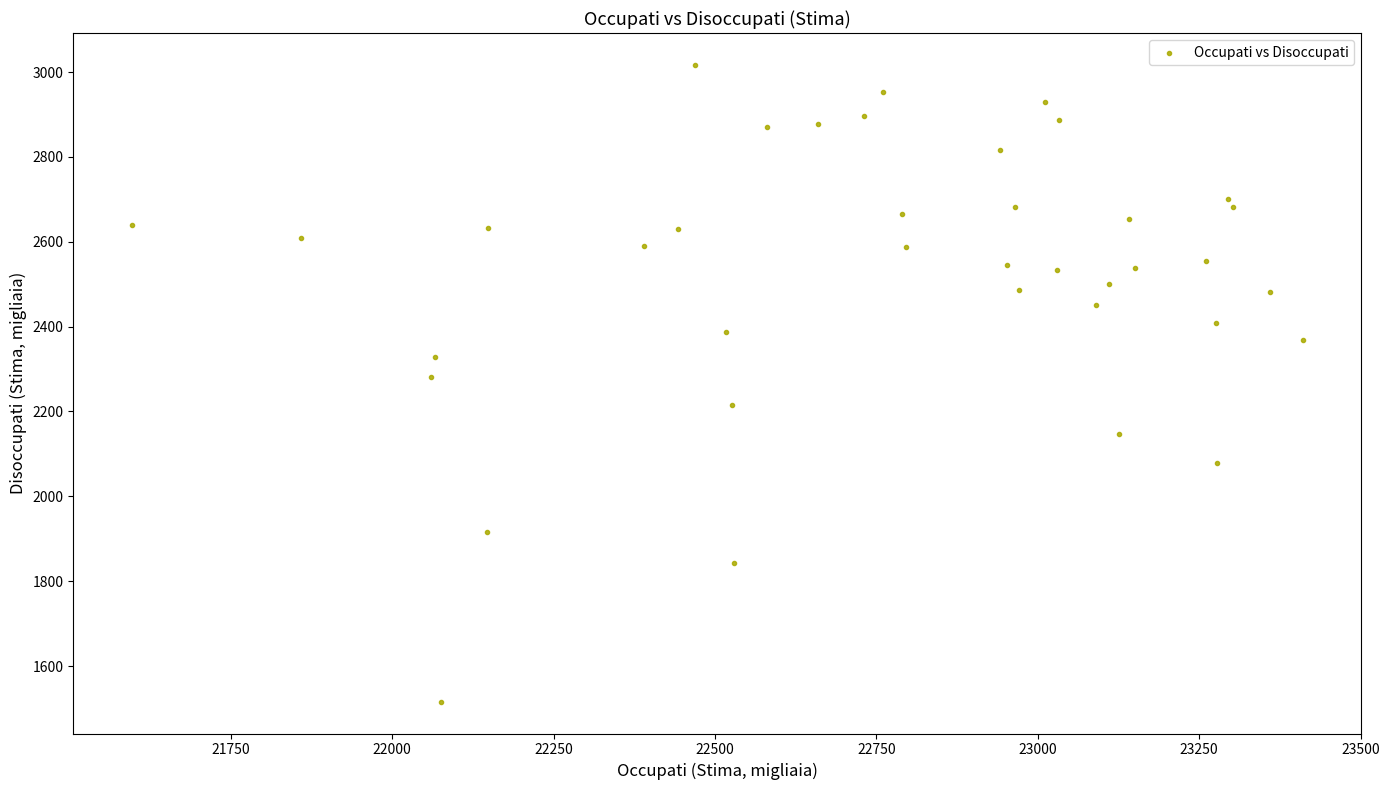

What is the range of X values (max minus min)?

1813